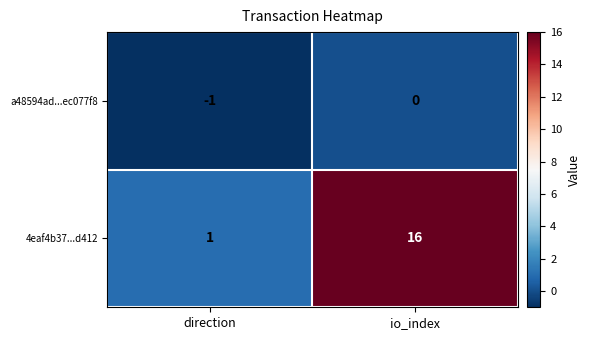

What is the sum of all 4eaf4b37...d412 values?

17